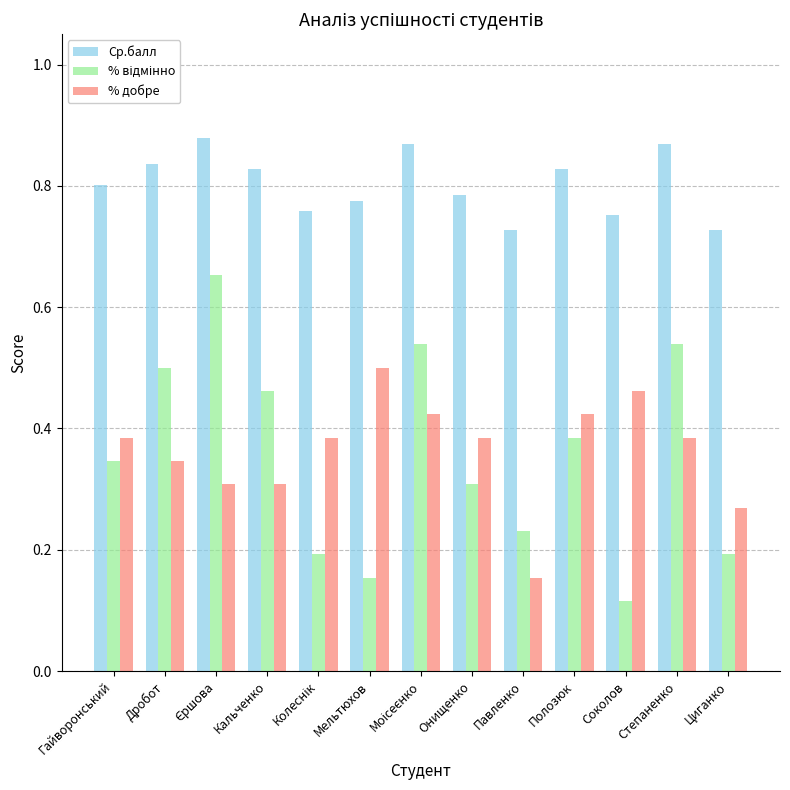

What is the sum of the Ср.балл values at Циганко and Кальченко?

1.6